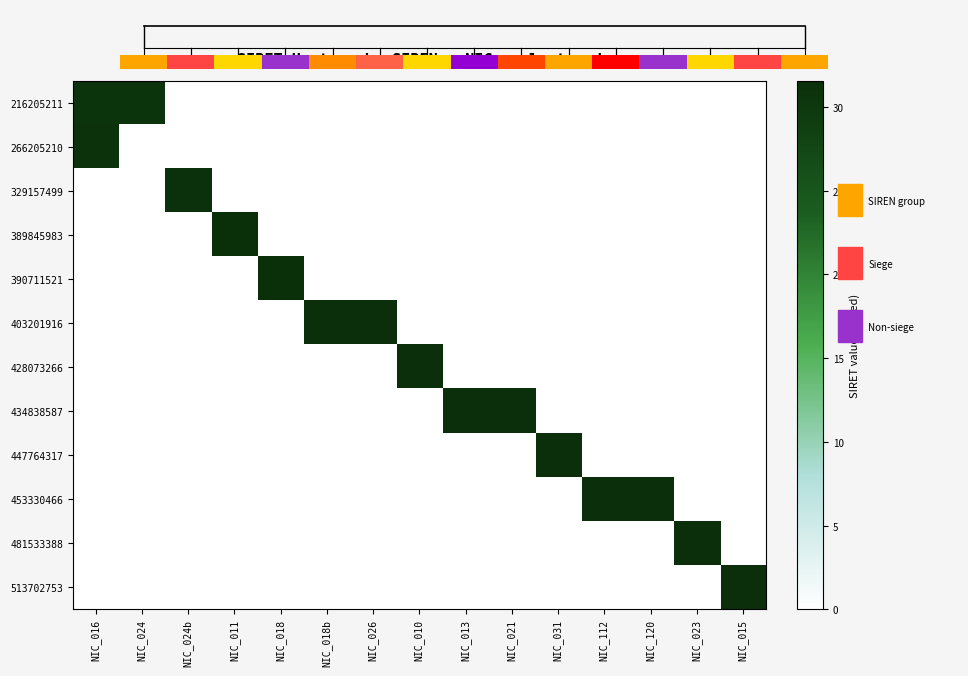

Rank the series at NIC_016 from lowest to highest value.

329157499, 389845983, 390711521, 403201916, 428073266, 434838587, 447764317, 453330466, 481533388, 513702753, 216205211, 266205210